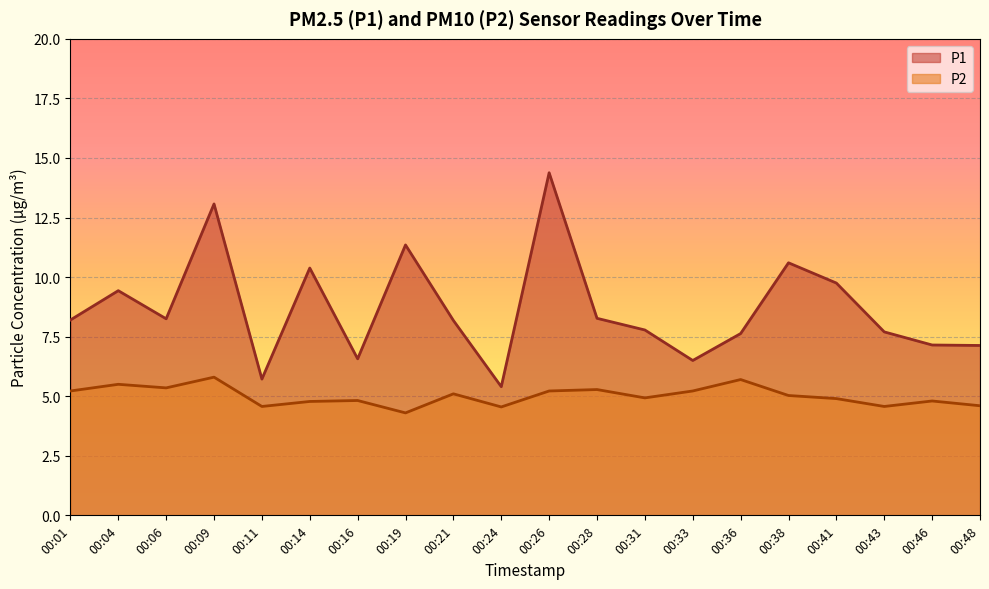

Rank the categories by P1 value from highest to lowest.

00:26, 00:09, 00:19, 00:38, 00:14, 00:41, 00:04, 00:28, 00:06, 00:01, 00:21, 00:31, 00:43, 00:36, 00:46, 00:48, 00:16, 00:33, 00:11, 00:24